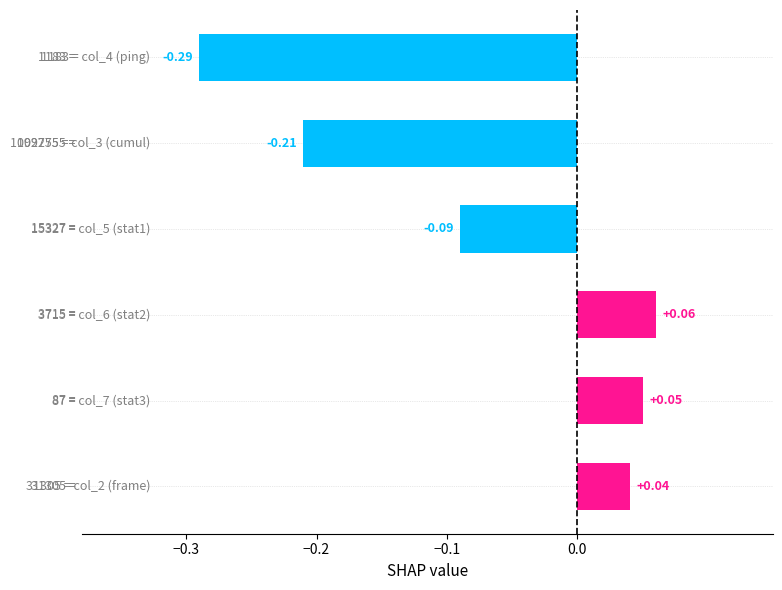

What is the difference between the maximum and second lowest values?

0.3